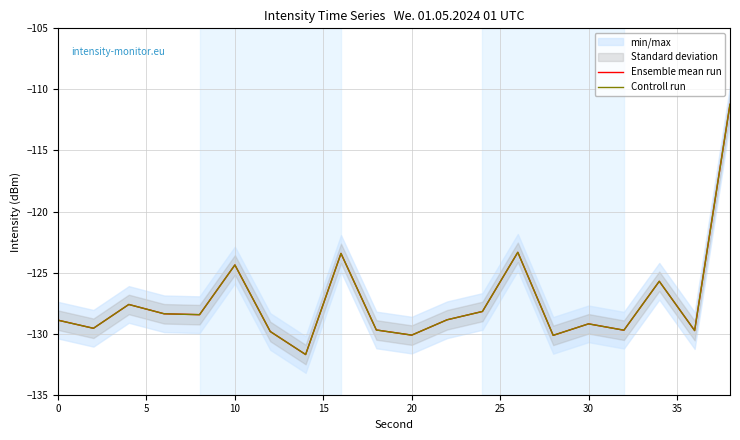

Which series has the widest spread of values?

Ensemble mean run